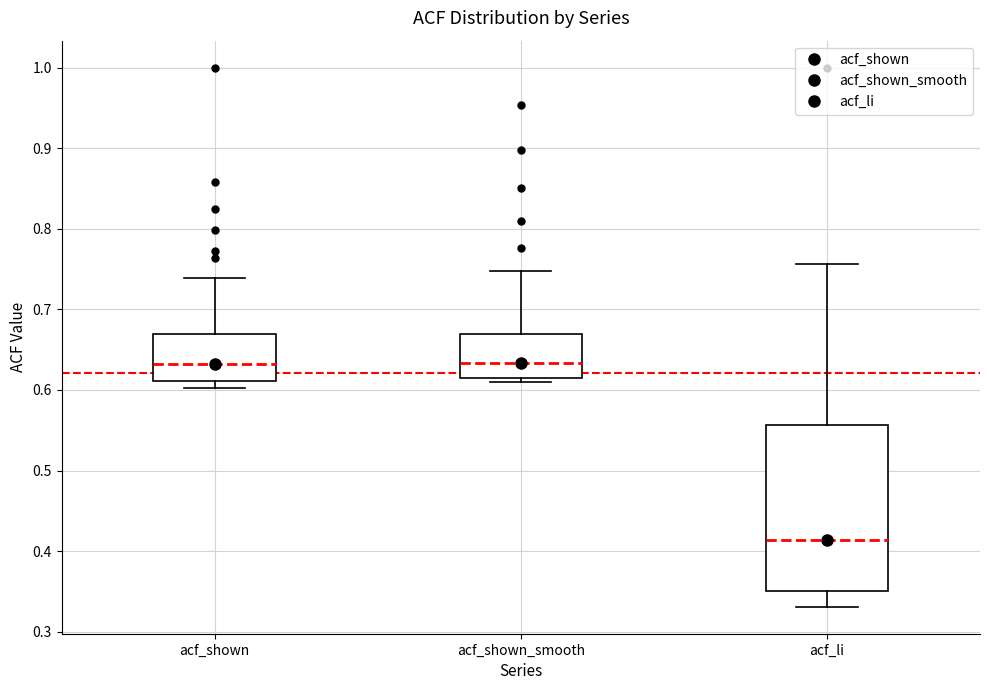

Comparing the boxes themselves (not the whiskers), which one is the tallest?

acf_li